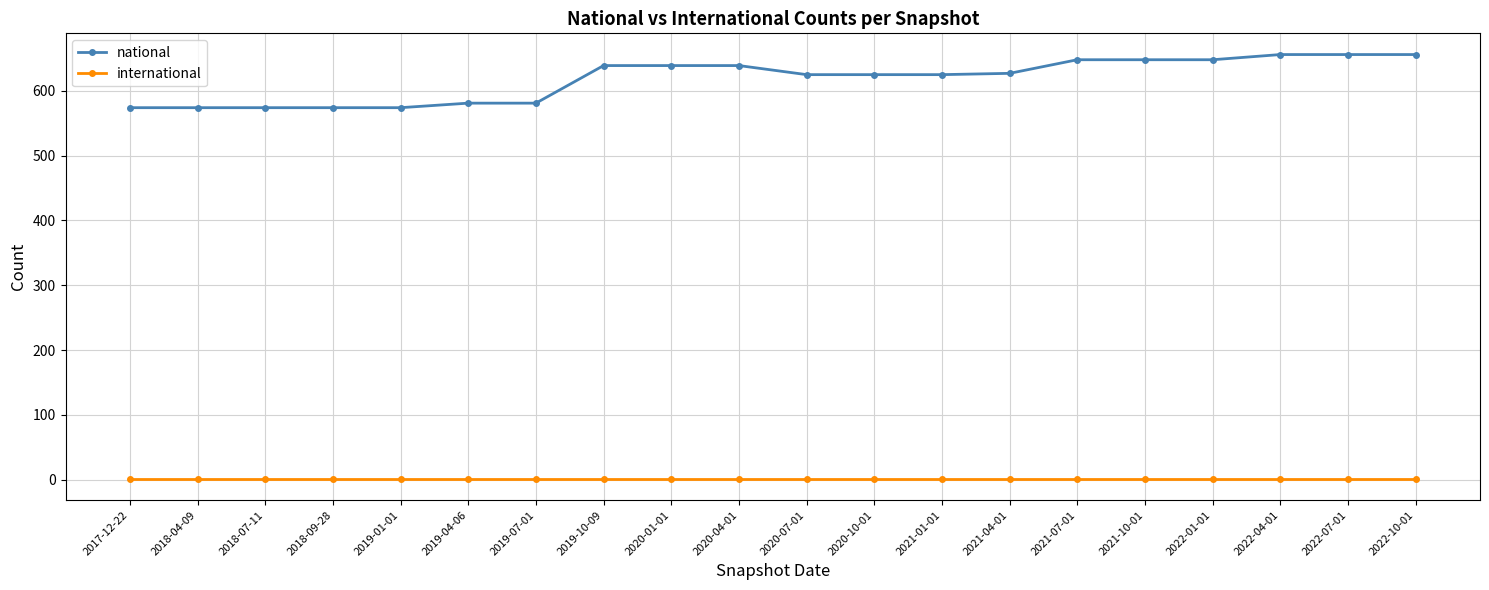

Which series has the widest spread of values?

national